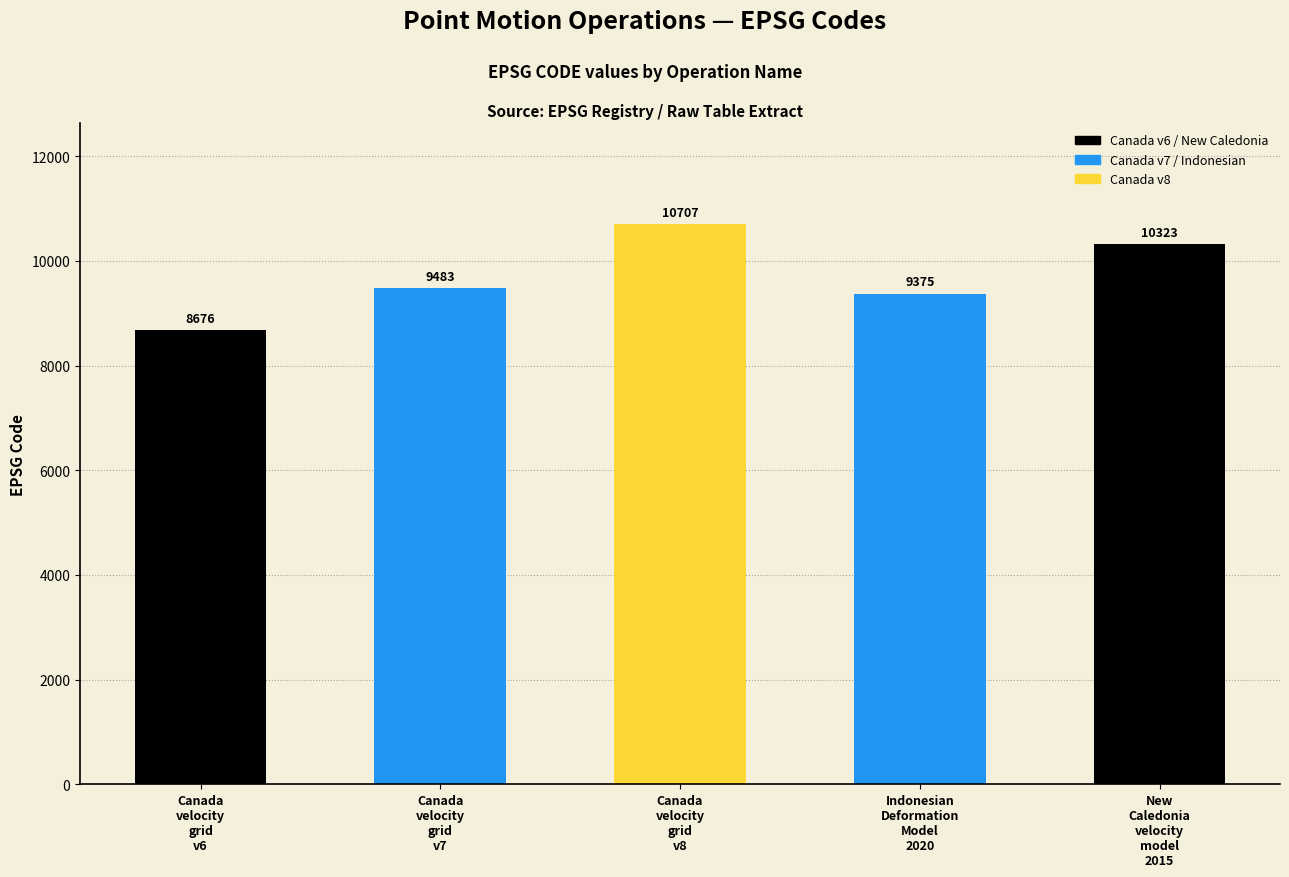

What is the average value?

9713